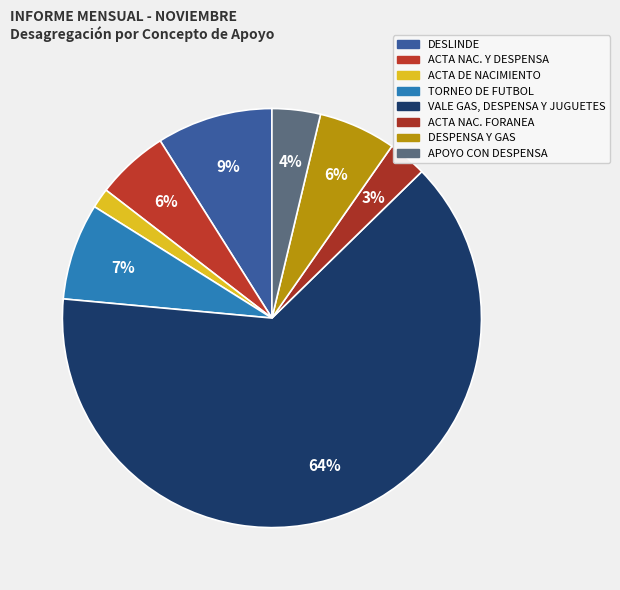

To the nearest percent, what is the difference between the largest and smallest slice percentages?

62%